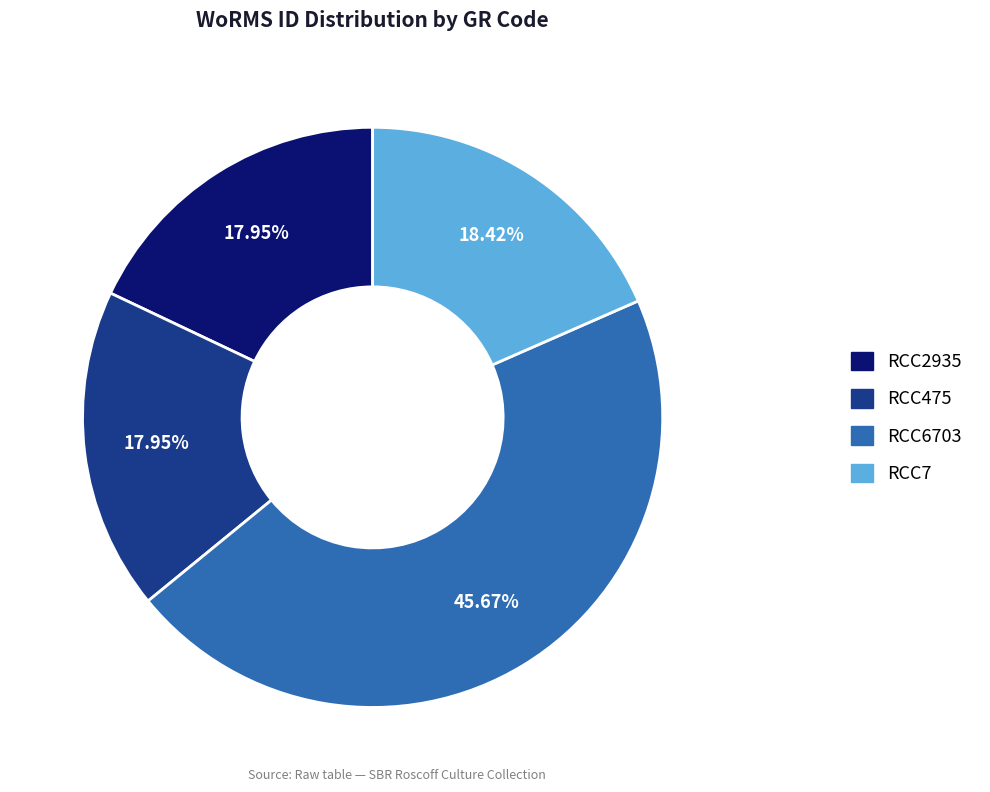

Combined, do RCC2935 and RCC6703 account for over 50%?

Yes